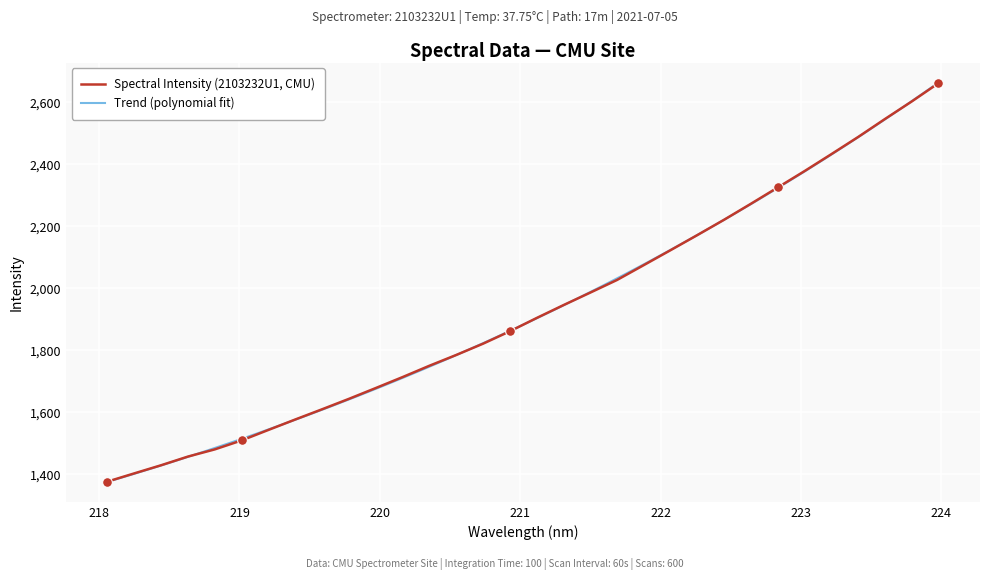

What is the difference between the values at 220.1623 and 219.3979?

136.8